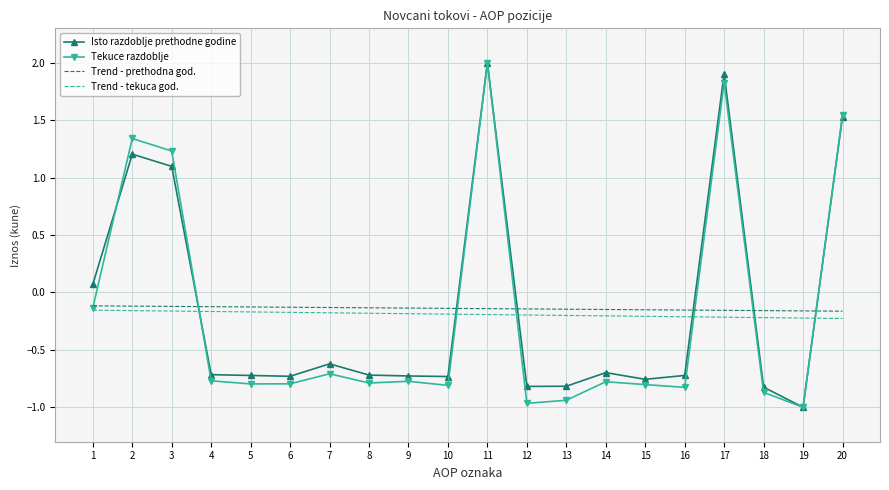

What is the difference between the maximum and minimum values in the Trend - tekuca god. series?

0.1